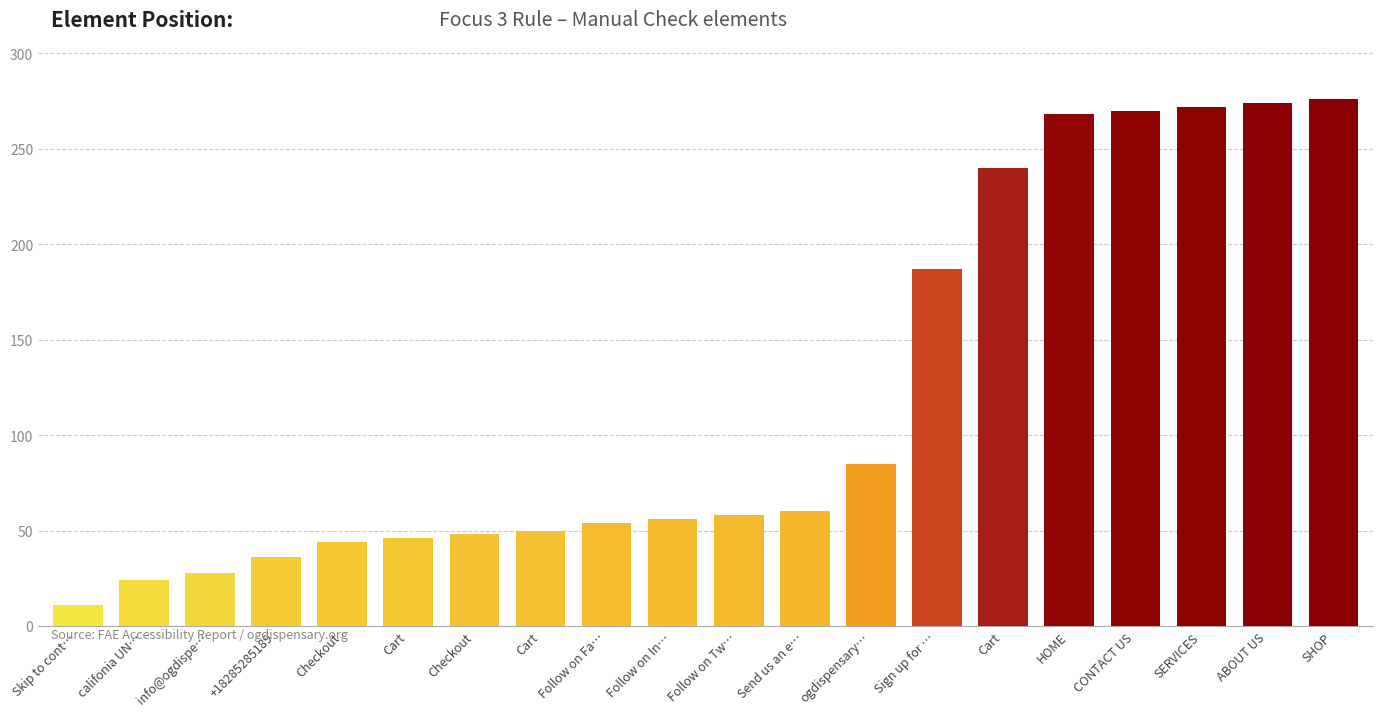

Rank the categories by value from highest to lowest.

SHOP, ABOUT US, SERVICES, CONTACT US, HOME, Cart, Sign up for …, ogdispensary…, Send us an e…, Follow on Tw…, Follow on In…, Follow on Fa…, Cart, Checkout, Cart, Checkout, +18285285189, info@ogdispe…, califonia UN…, Skip to cont…